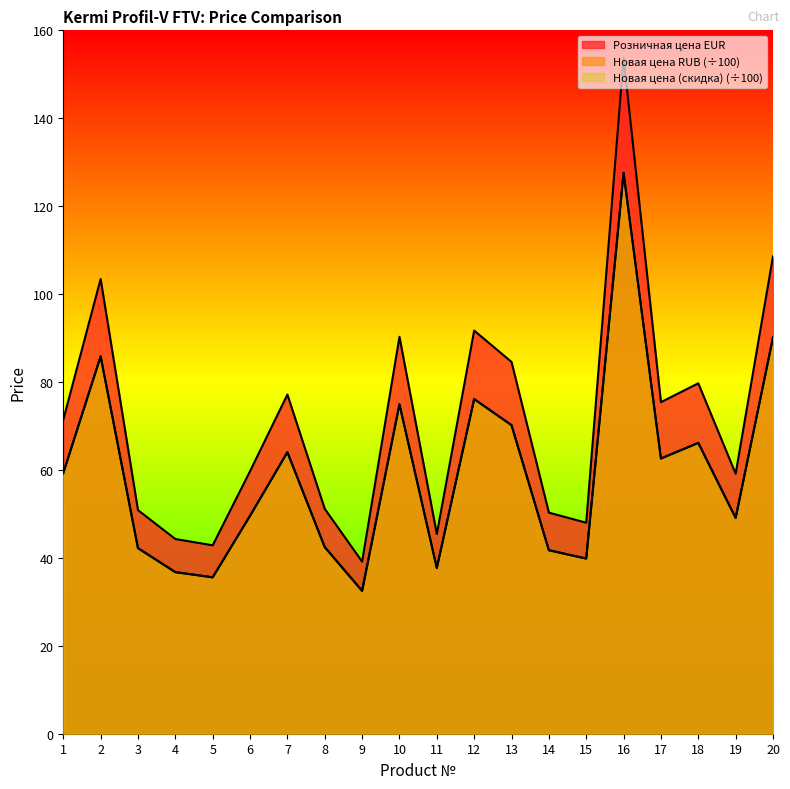

What is the difference between the Новая цена (скидка) (÷100) values at 17 and 3?

20.4